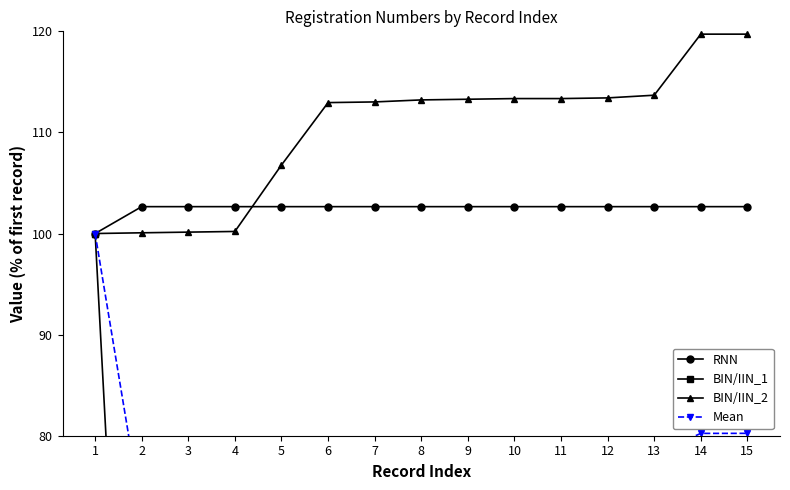

Reading right to left, extract all data points from this chart.

RNN: 102.7	102.7	102.7	102.7	102.7	102.7	102.7	102.7	102.7	102.7	102.7	102.7	102.7	102.7	100.0
BIN/IIN_1: 18.3	18.3	18.3	18.3	17.3	16.2	16.2	16.2	16.2	15.1	14.1	14.1	14.1	14.0	100.0
BIN/IIN_2: 119.7	119.7	113.7	113.4	113.3	113.3	113.3	113.2	113.0	113.0	106.8	100.2	100.1	100.1	100.0
Mean: 80.2	80.2	78.2	78.1	77.8	77.4	77.4	77.4	77.3	76.9	74.5	72.3	72.3	72.2	100.0